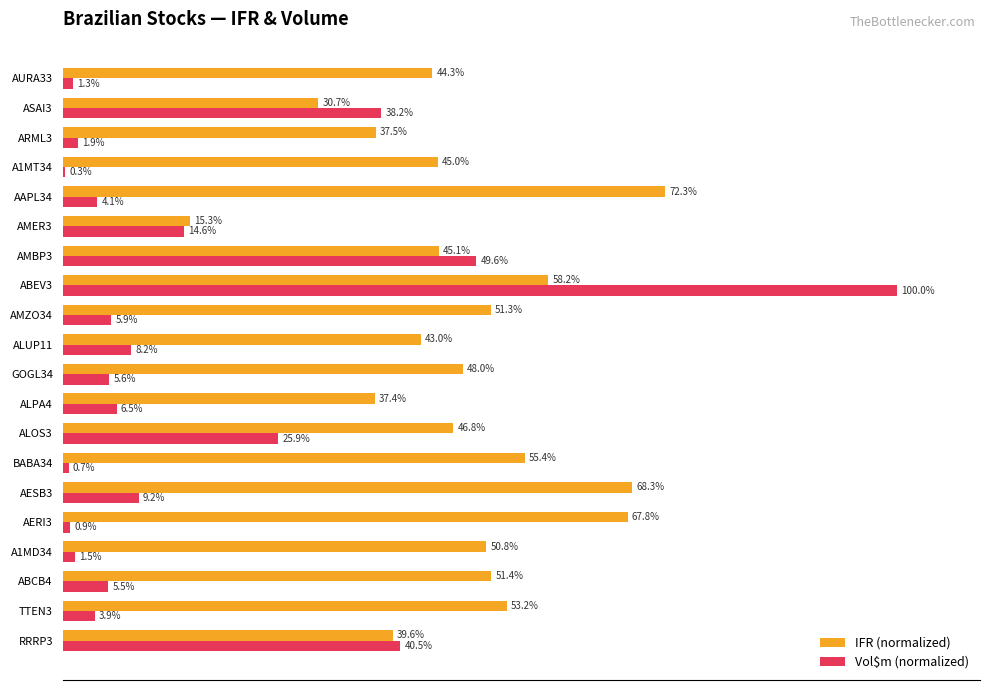

Which series has the largest total across all categories?

IFR (normalized)